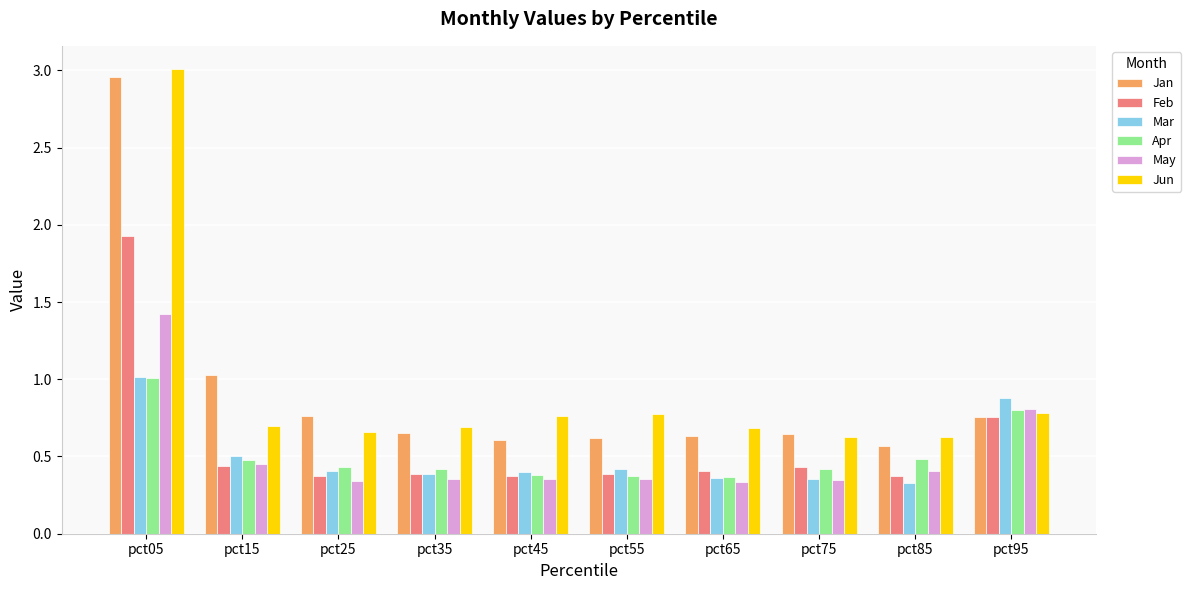

The value of May at pct75 is 0.3. True or false?

True